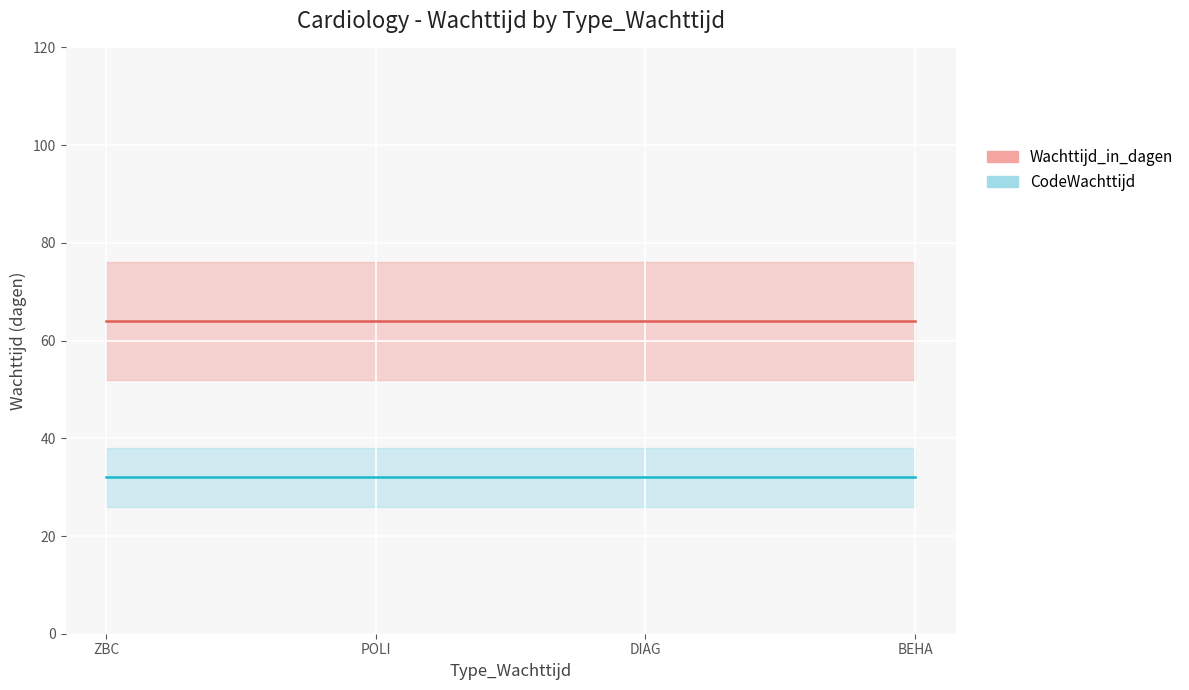

Is this an area chart (filled region under the line)?

No